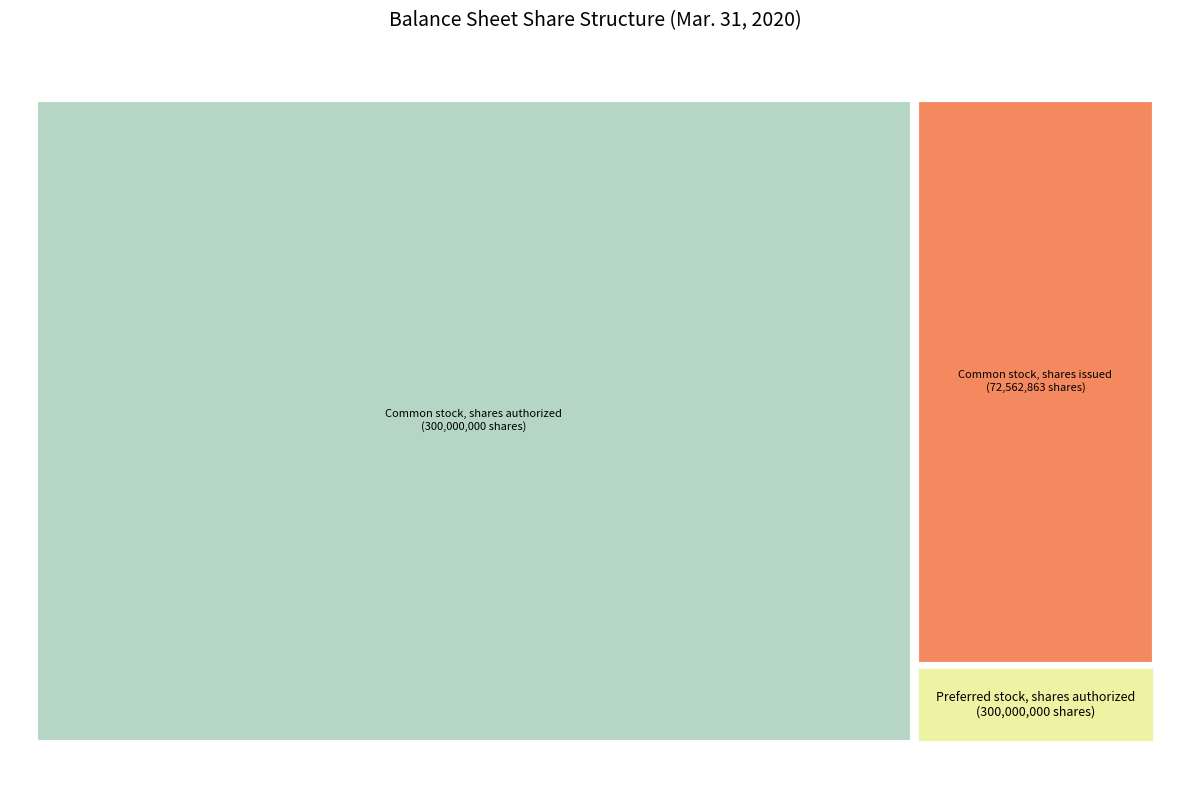

What is the largest slice in the pie chart?

Common stock, shares authorized